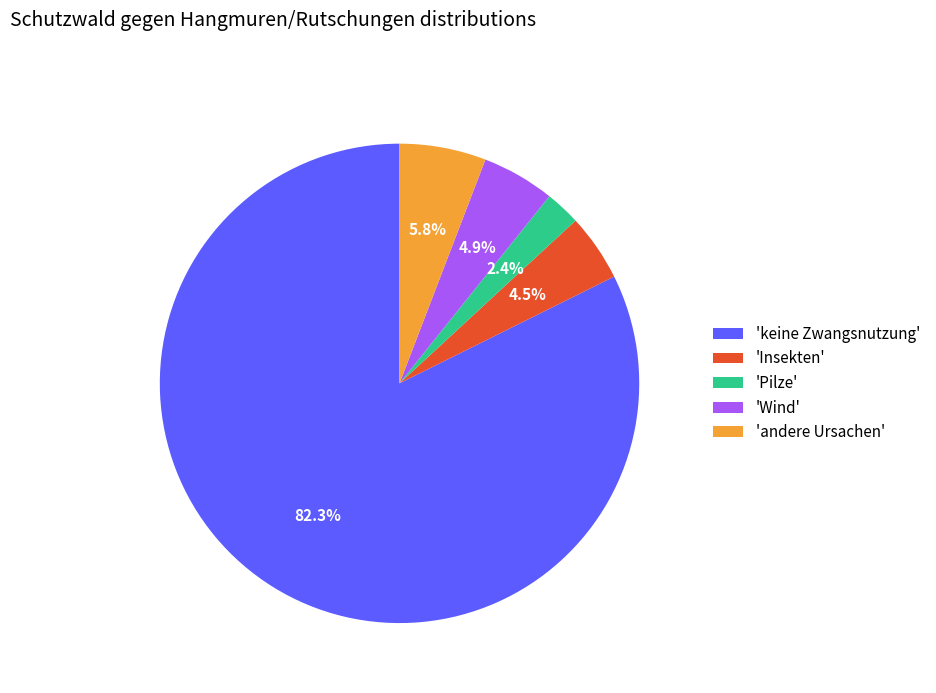

Count the number of slices in the pie.

5